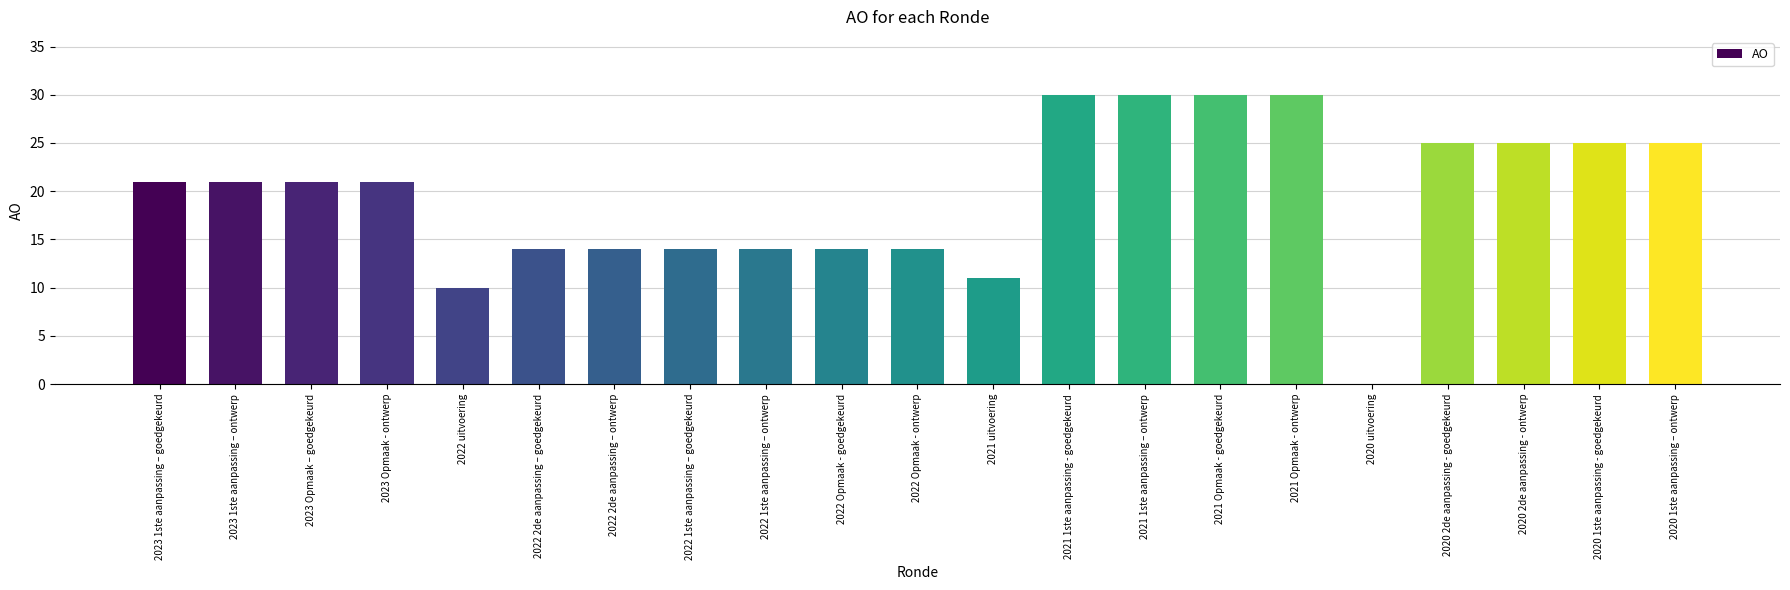

Is it true that the value at 2022 1ste aanpassing – ontwerp is 24?

False